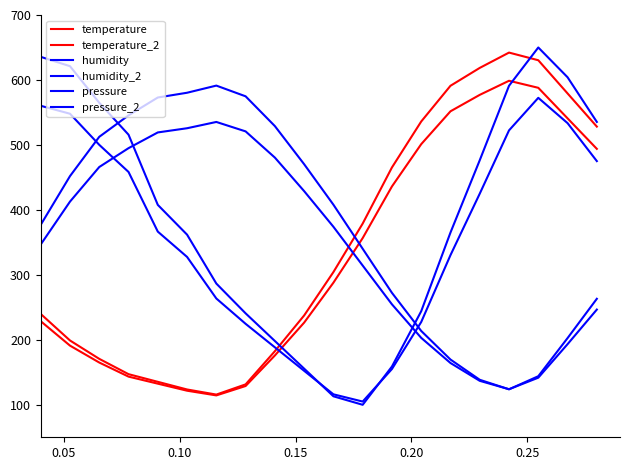

What is the maximum value shown in the chart?

650.0